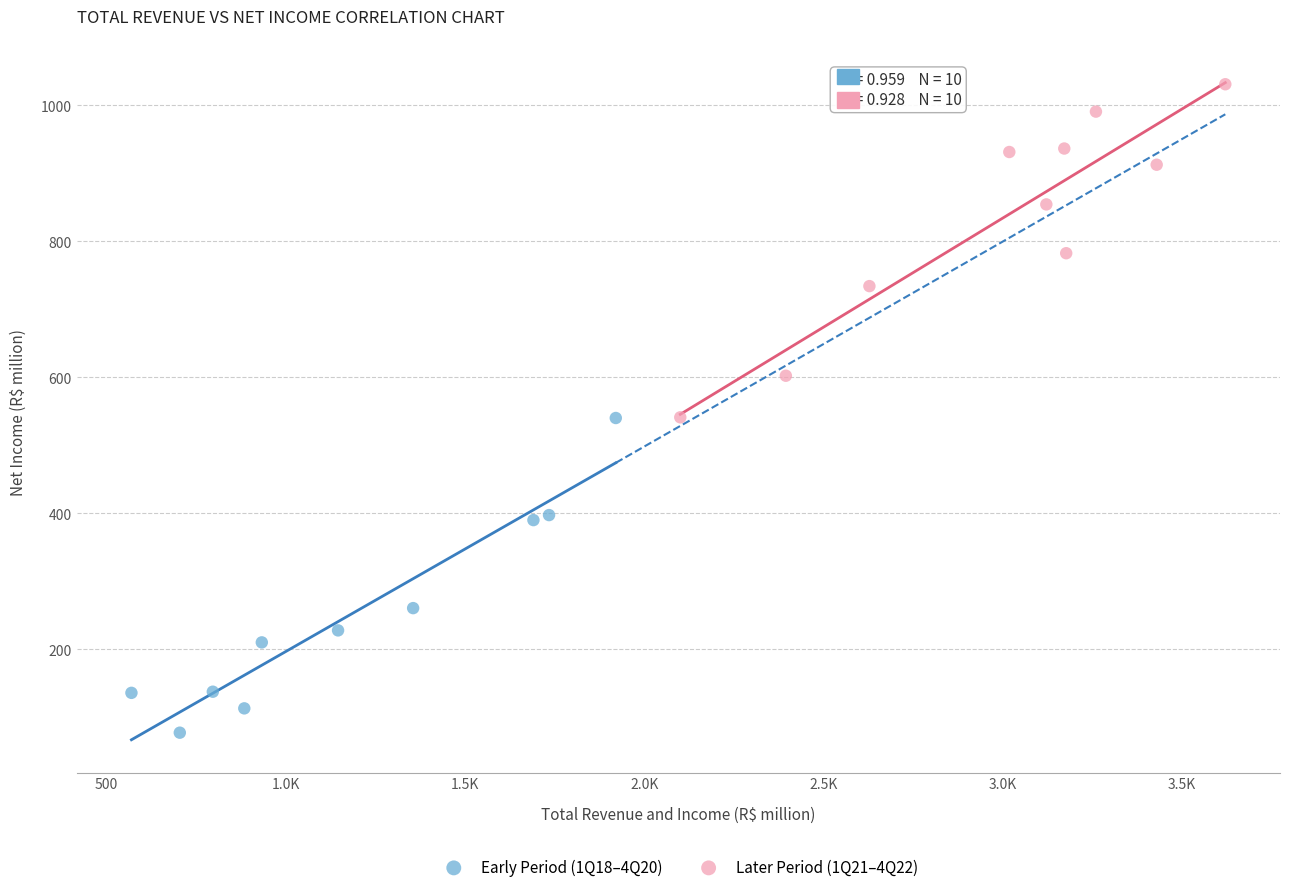

Which series contains the lowest Y value?

Early Period (1Q18–4Q20)